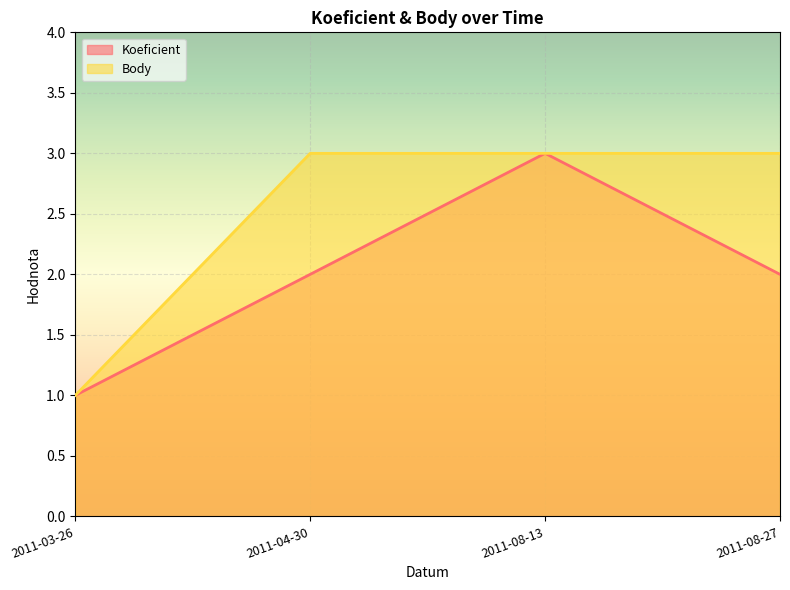

At 2011-08-27, list the series in order from smallest to largest.

Koeficient, Body